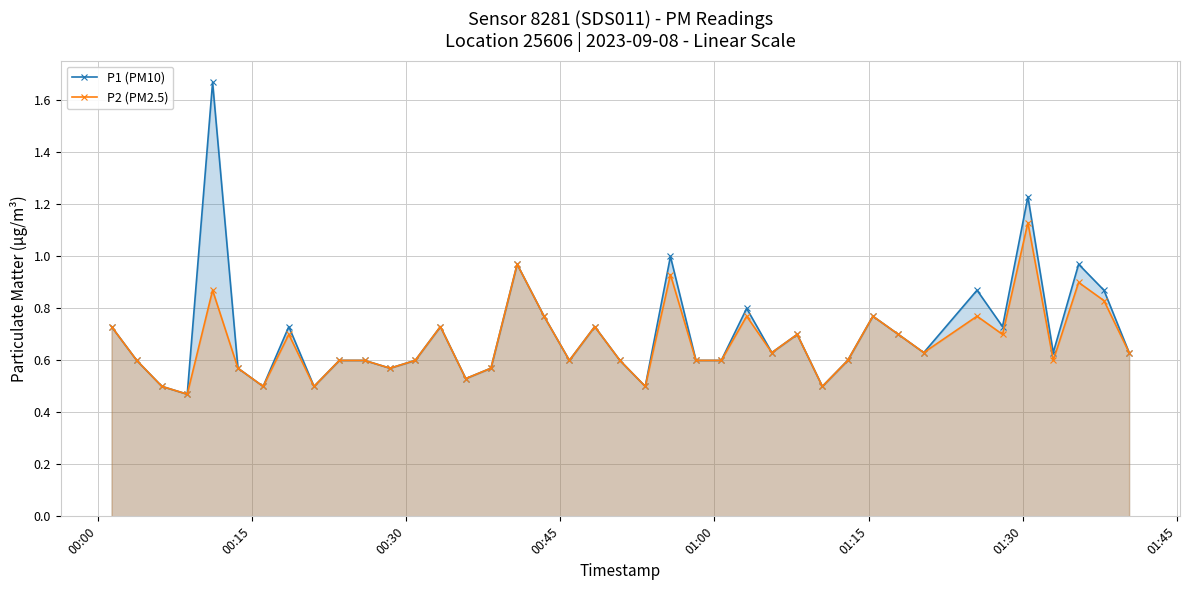

Reading left to right, extract all data points from this chart.

P1 (PM10): 0.7	0.6	0.5	0.5	1.7	0.6	0.5	0.7	0.5	0.6	0.6	0.6	0.6	0.7	0.5	0.6	1.0	0.8	0.6	0.7	0.6	0.5	1.0	0.6	0.6	0.8	0.6	0.7	0.5	0.6	0.8	0.7	0.6	0.9	0.7	1.2	0.6	1.0	0.9	0.6
P2 (PM2.5): 0.7	0.6	0.5	0.5	0.9	0.6	0.5	0.7	0.5	0.6	0.6	0.6	0.6	0.7	0.5	0.6	1.0	0.8	0.6	0.7	0.6	0.5	0.9	0.6	0.6	0.8	0.6	0.7	0.5	0.6	0.8	0.7	0.6	0.8	0.7	1.1	0.6	0.9	0.8	0.6